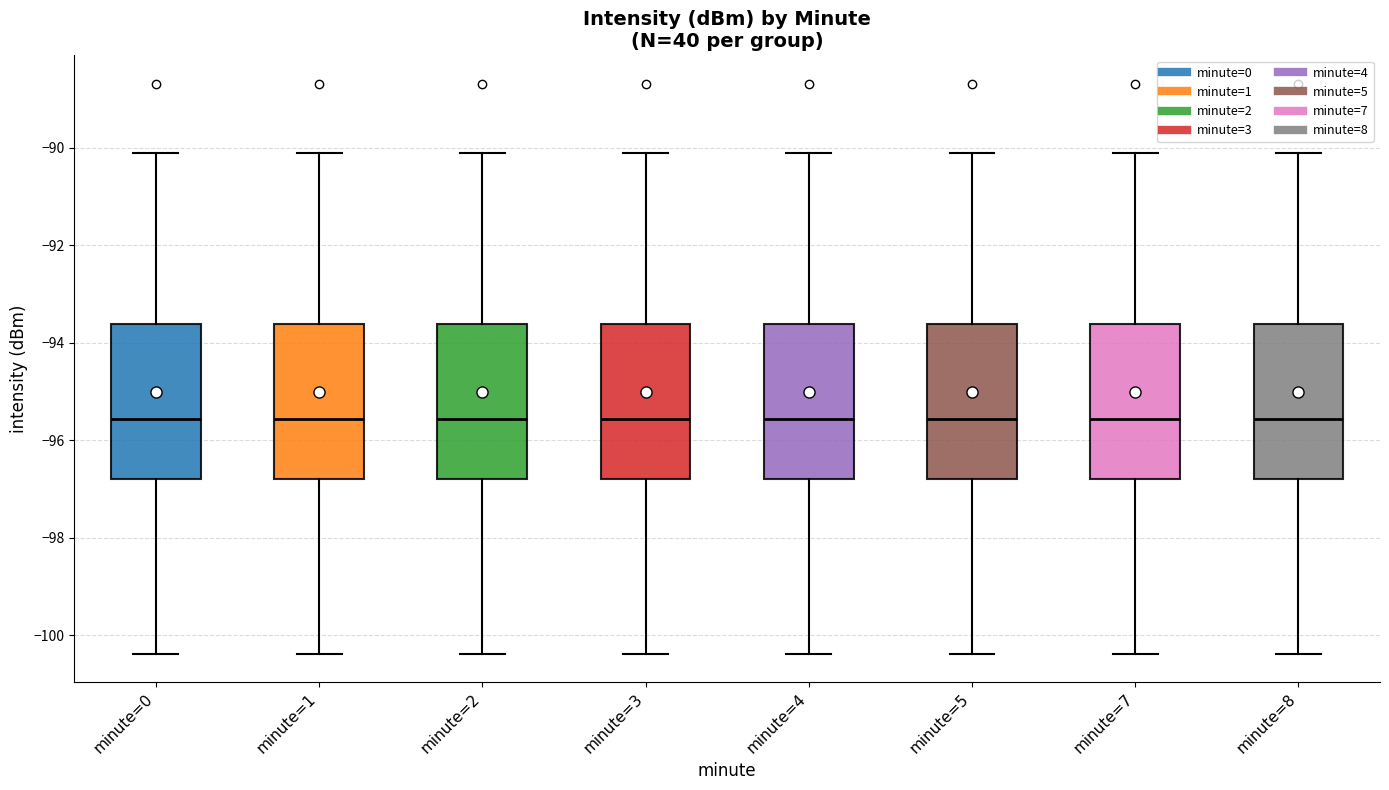

Reading left to right, read every box against the y-axis: the position of its median line, the range the box covers, and the ends of its whiskers. The values are not printed on the chart, so give them approximately, as read against the axis.

minute=0: median -95.6, box -96.8 to -93.6, whiskers -100.4 to -90.2
minute=1: median -95.6, box -96.8 to -93.6, whiskers -100.4 to -90.2
minute=2: median -95.6, box -96.8 to -93.6, whiskers -100.4 to -90.2
minute=3: median -95.6, box -96.8 to -93.6, whiskers -100.4 to -90.2
minute=4: median -95.6, box -96.8 to -93.6, whiskers -100.4 to -90.2
minute=5: median -95.6, box -96.8 to -93.6, whiskers -100.4 to -90.2
minute=7: median -95.6, box -96.8 to -93.6, whiskers -100.4 to -90.2
minute=8: median -95.6, box -96.8 to -93.6, whiskers -100.4 to -90.2